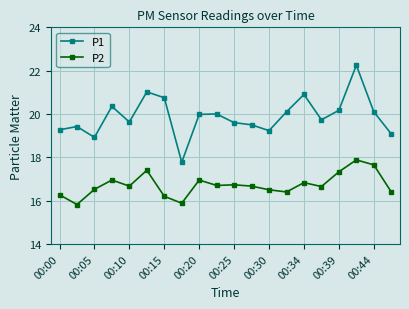

What are all the series names shown in the legend?

P1, P2